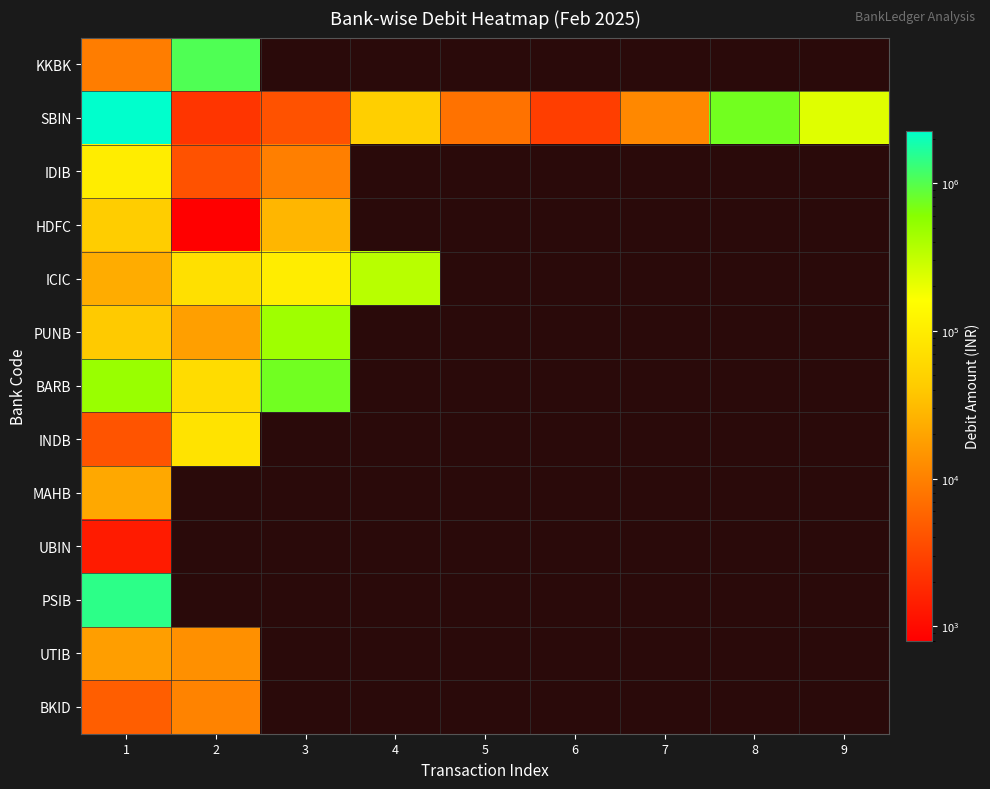

List the series in order of their peak value, lowest first.

UBIN, BKID, UTIB, MAHB, HDFC, INDB, IDIB, ICIC, PUNB, BARB, KKBK, PSIB, SBIN